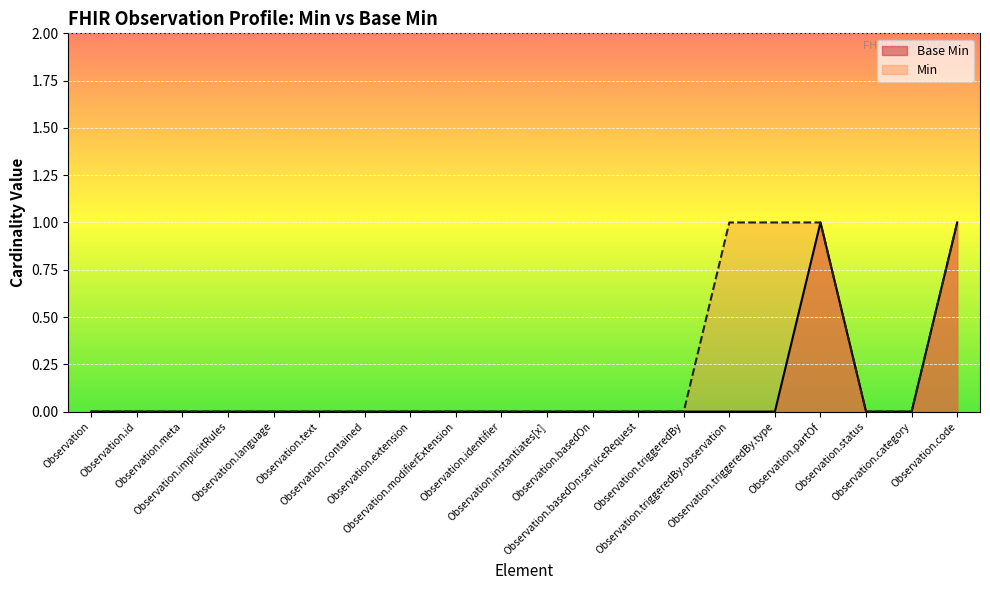

List the labels in order of Base Min value, largest first.

Observation.partOf, Observation.code, Observation, Observation.id, Observation.meta, Observation.implicitRules, Observation.language, Observation.text, Observation.contained, Observation.extension, Observation.modifierExtension, Observation.identifier, Observation.instantiates[x], Observation.basedOn, Observation.basedOn:serviceRequest, Observation.triggeredBy, Observation.triggeredBy.observation, Observation.triggeredBy.type, Observation.status, Observation.category